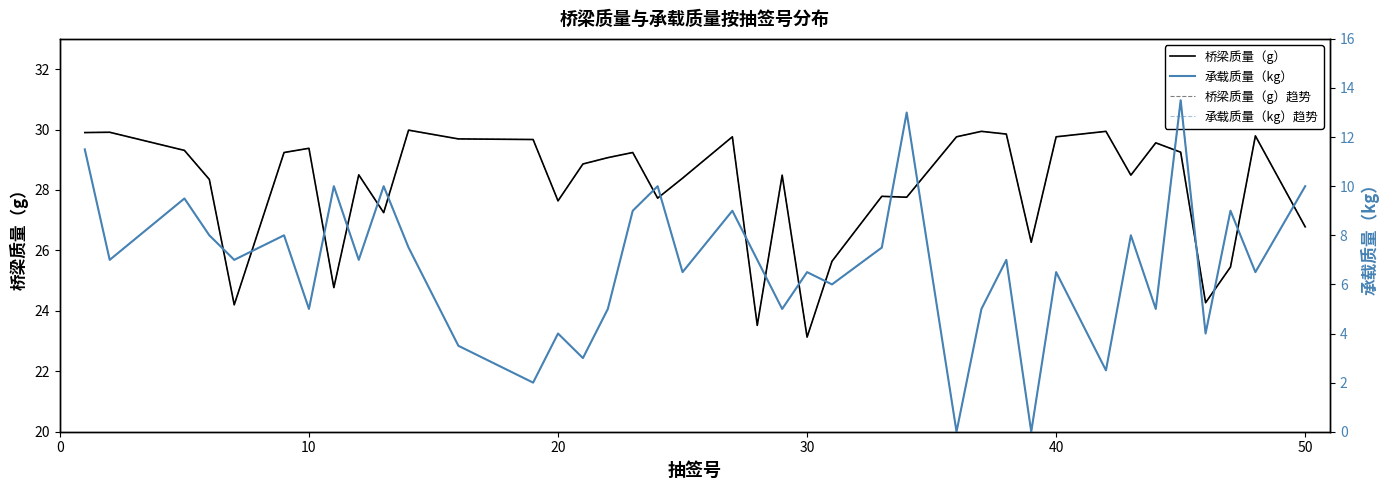

The 桥梁质量（g）趋势 series shows 27.6 at 20. True or false?

True